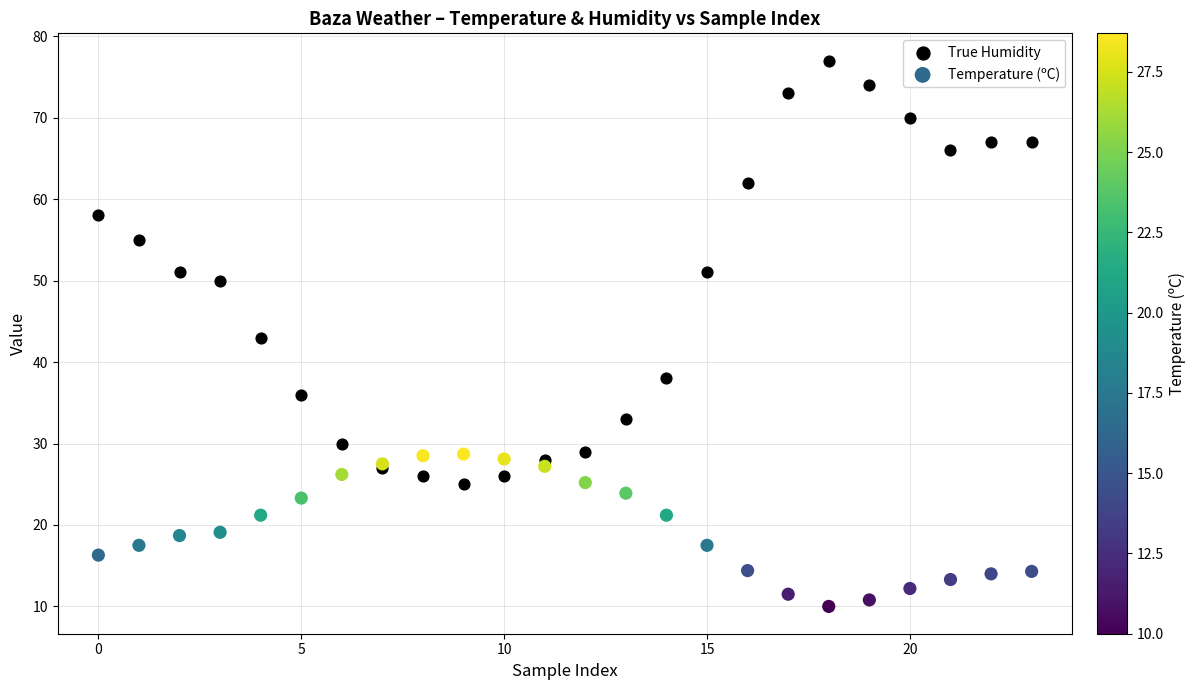

Which series reaches the minimum Y coordinate?

Temperature (ºC)